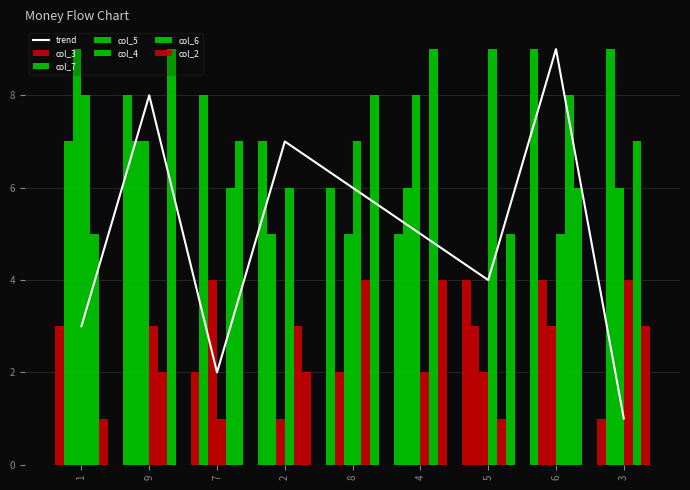

The value of col_4 at 1 is 8. True or false?

True